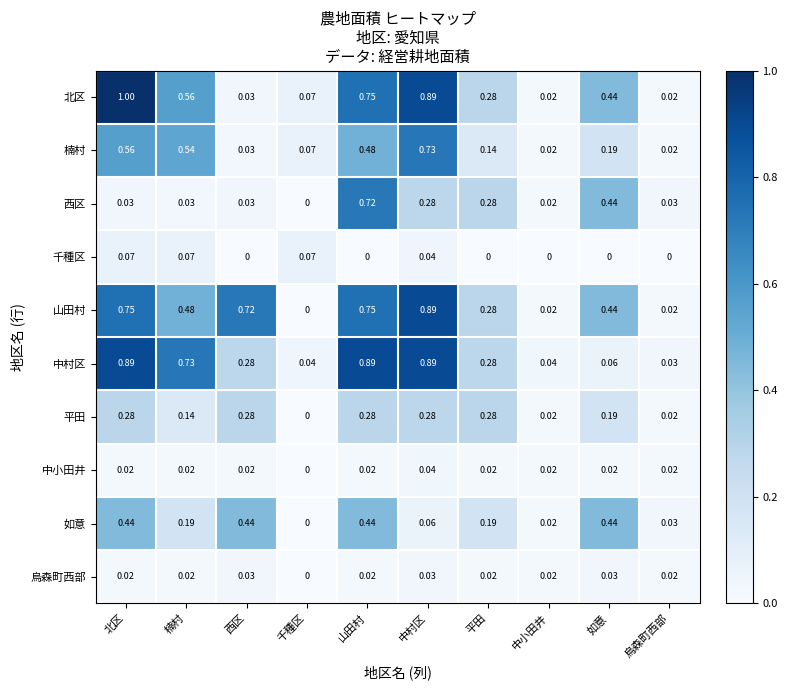

Where is 平田 nearest to the value 0?

千種区